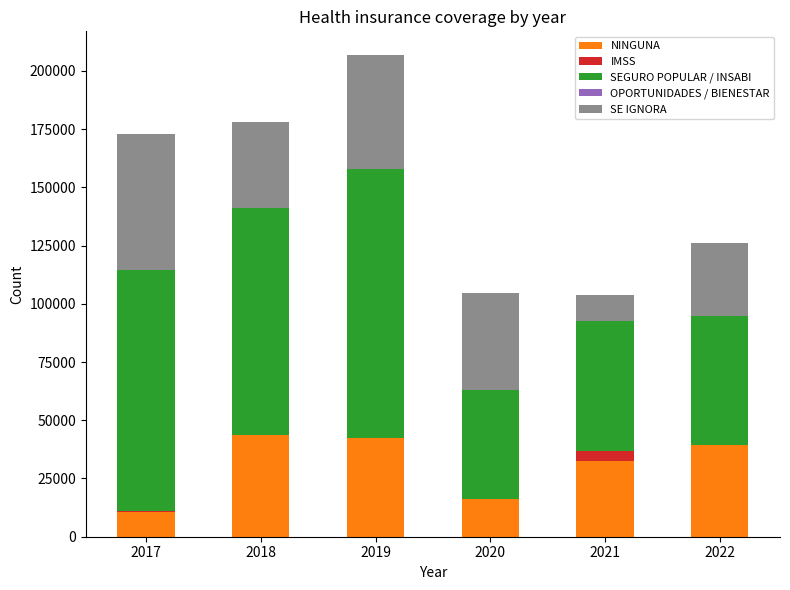

At which category is the sum across all series the highest?

2019